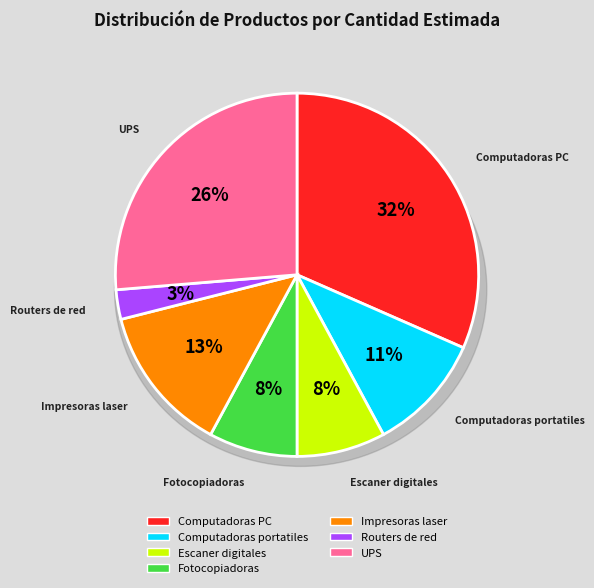

What is the largest slice in the pie chart?

Computadoras personales (PC)